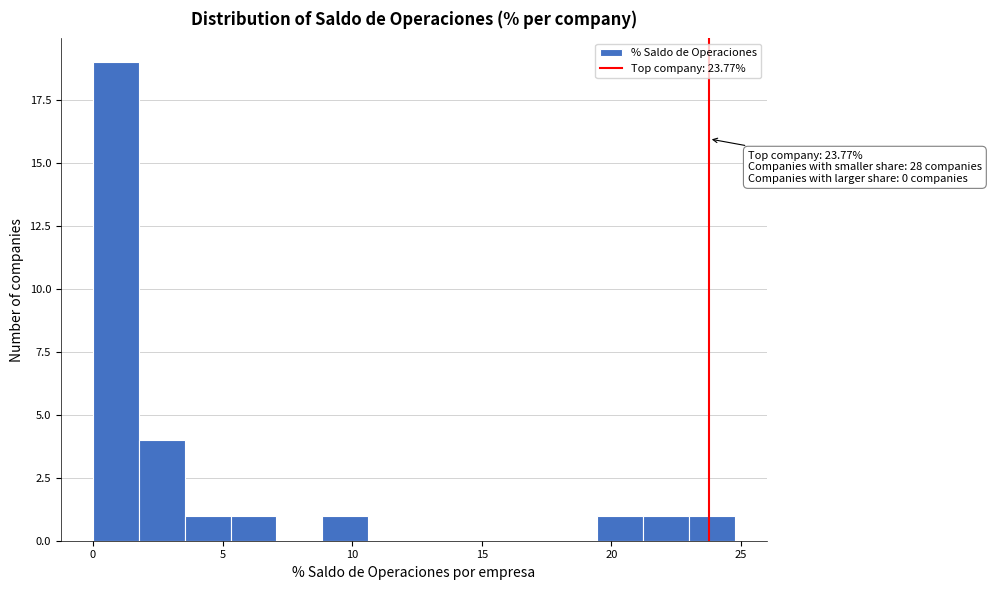

Read against the x-axis, roughly where is the centre of the tallest bar?

1.0